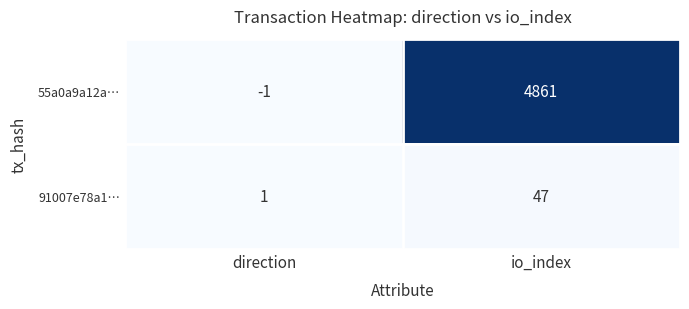

Rank the series by their average value, from highest to lowest.

55a0a9a12a…, 91007e78a1…